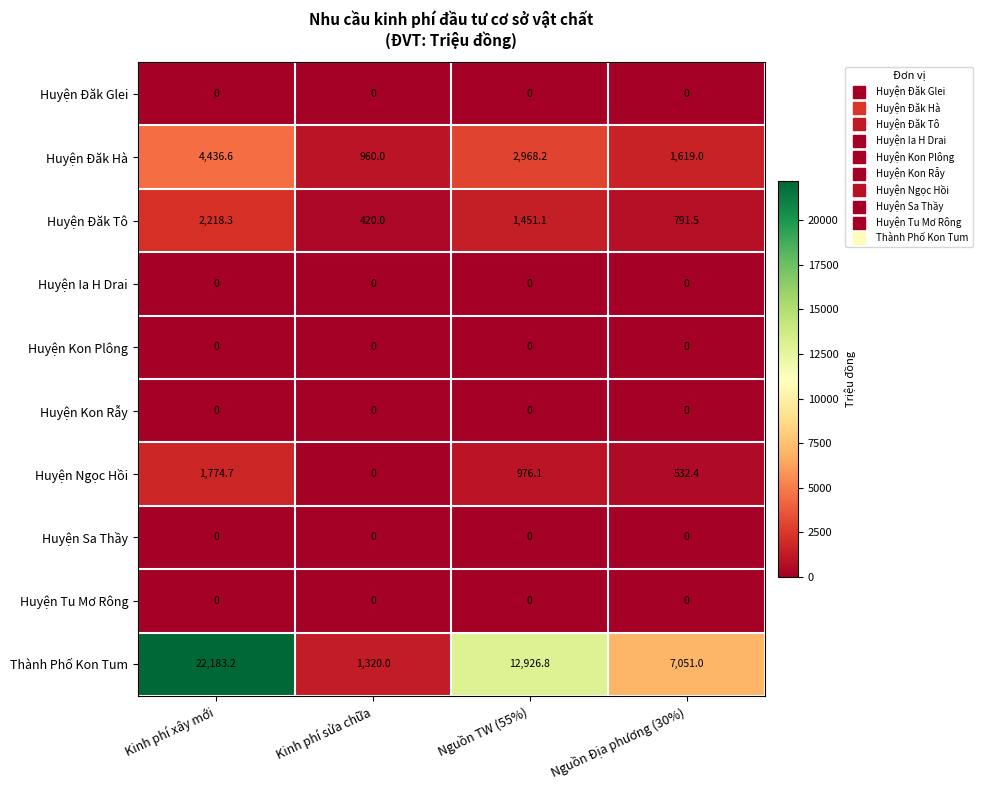

What is the difference between the maximum and minimum values in the Huyện Ngọc Hồi series?

1774.7